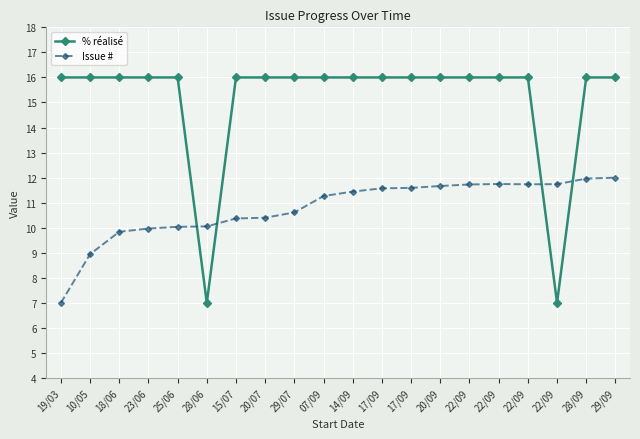

Which category has the highest value across all series?

19/03